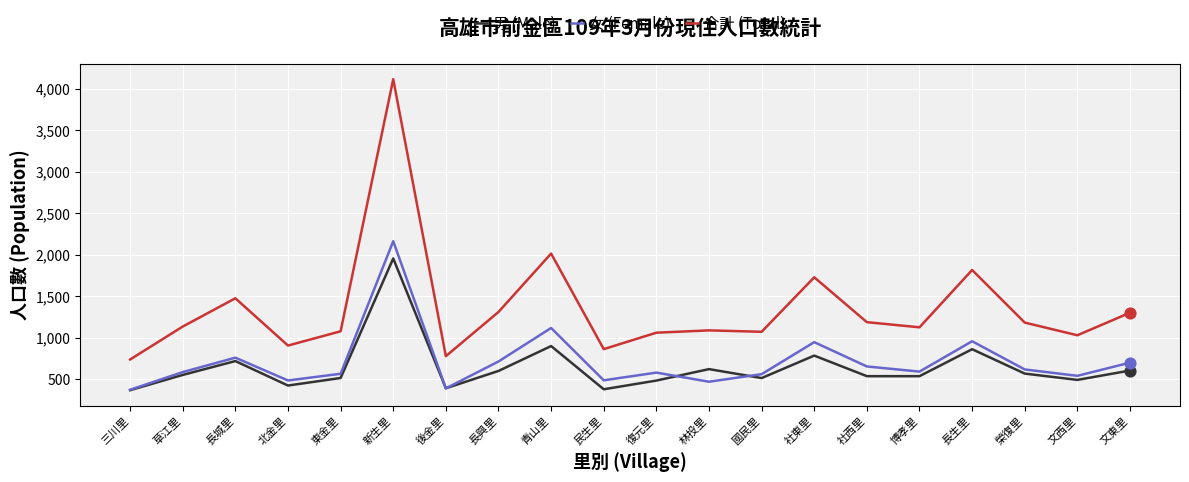

What are all the series names shown in the legend?

男 (Male), 女 (Female), 合計 (Total)